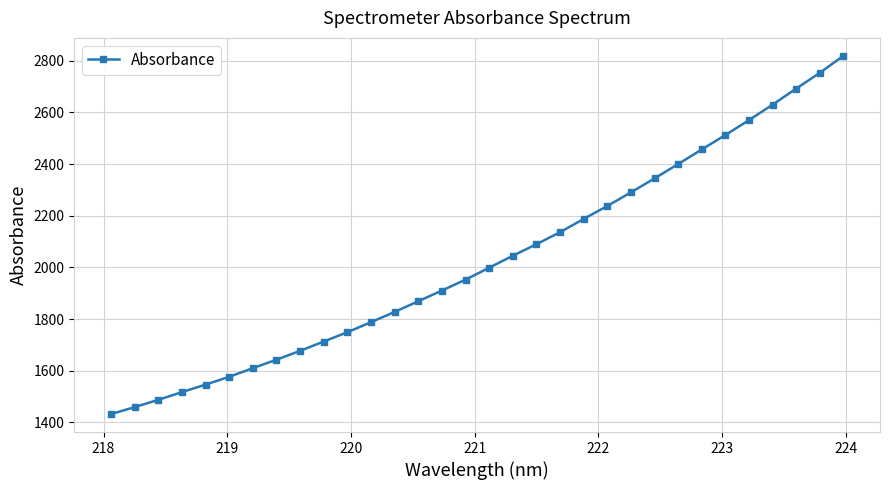

Count the number of categories in the chart.

32